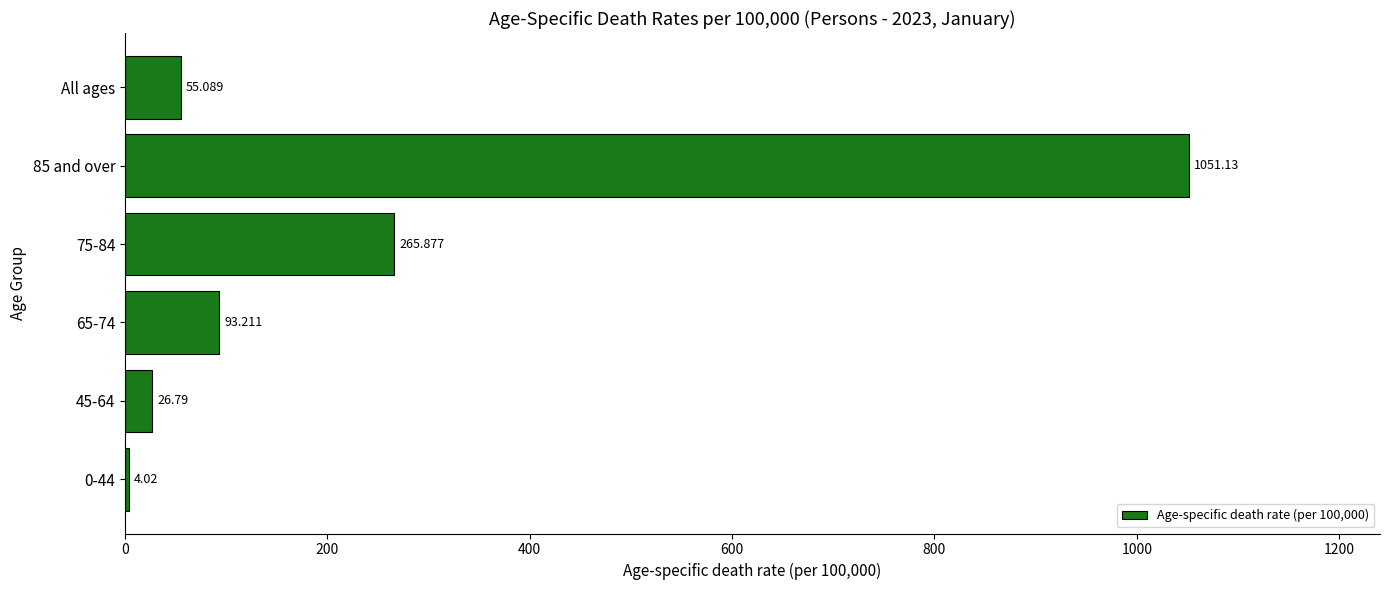

How many data points are less than 93?

3